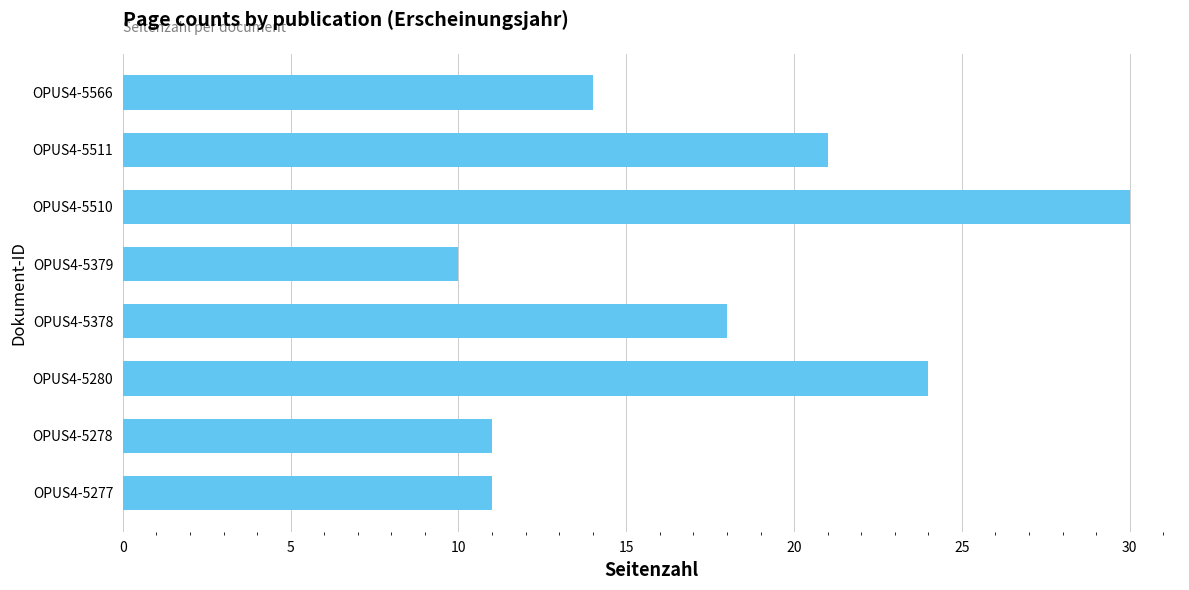

Is it true that the value at OPUS4-5277 is 11?

True